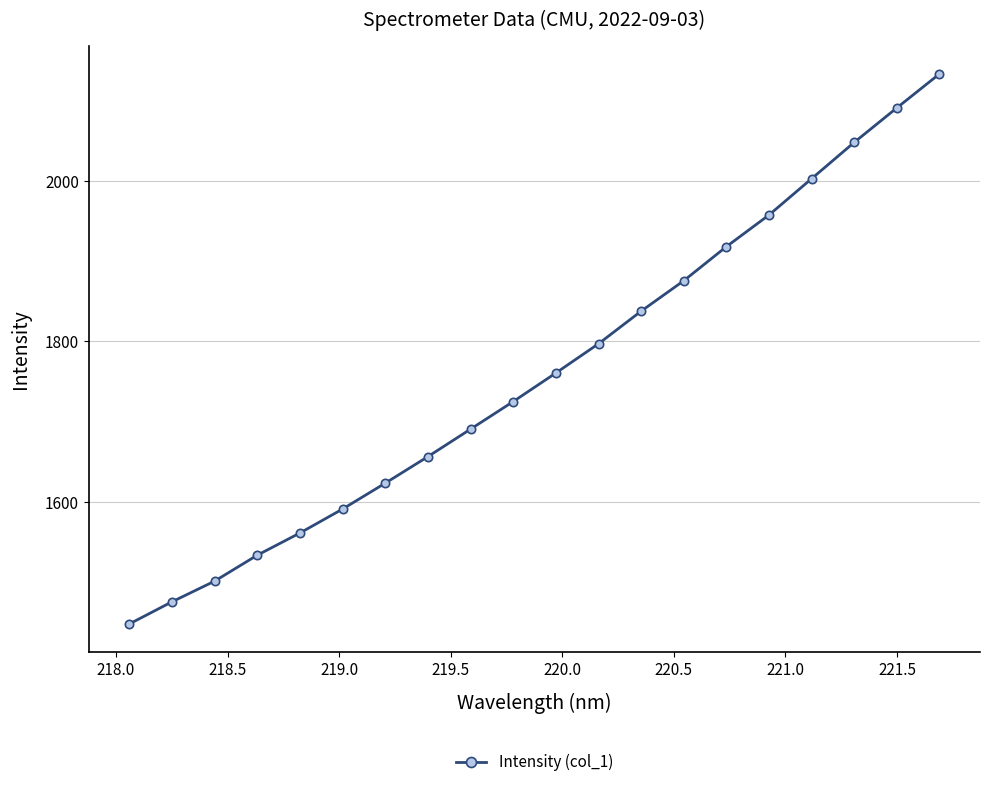

What is the difference between the maximum and second lowest values?

657.7